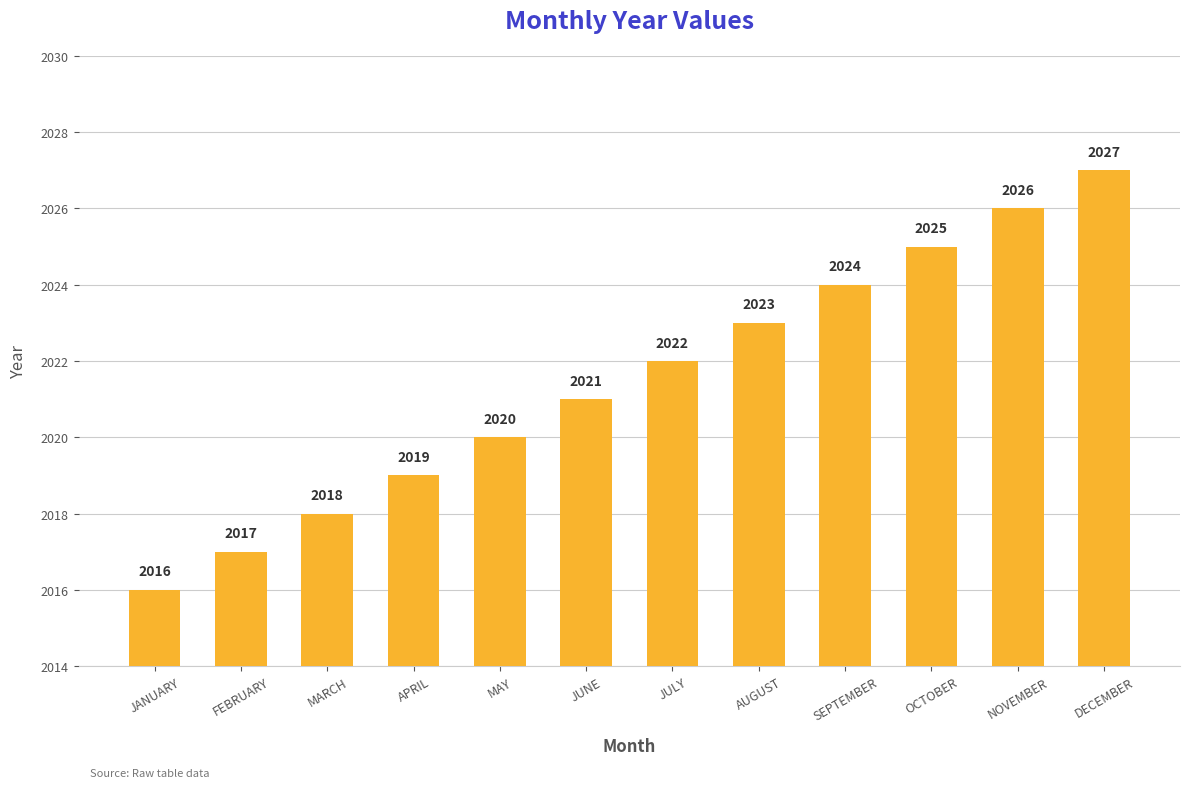

Reading right to left, what are all the values shown in this chart?

DECEMBER=2027	NOVEMBER=2026	OCTOBER=2025	SEPTEMBER=2024	AUGUST=2023	JULY=2022	JUNE=2021	MAY=2020	APRIL=2019	MARCH=2018	FEBRUARY=2017	JANUARY=2016